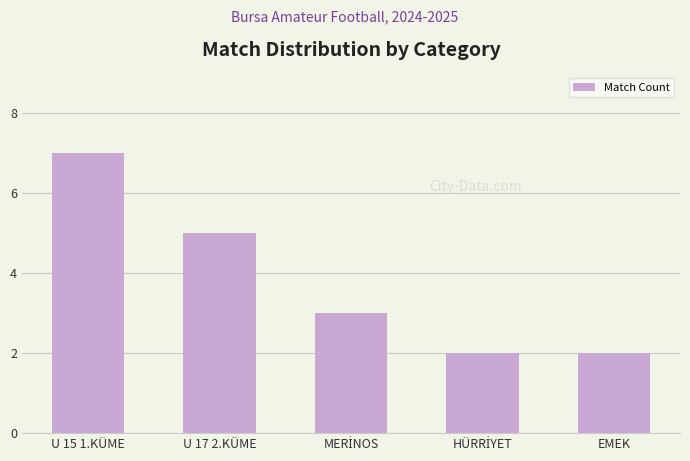

What is the value of the 4th bar from the left?

2